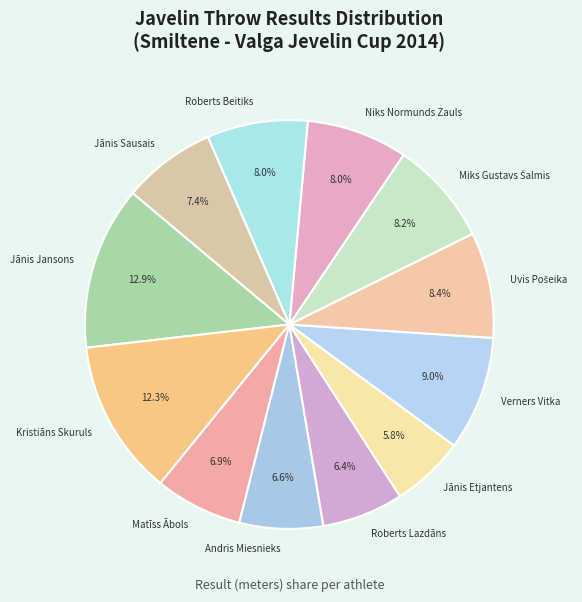

The Roberts Lazdāns slice represents 6% of the pie. True or false?

True